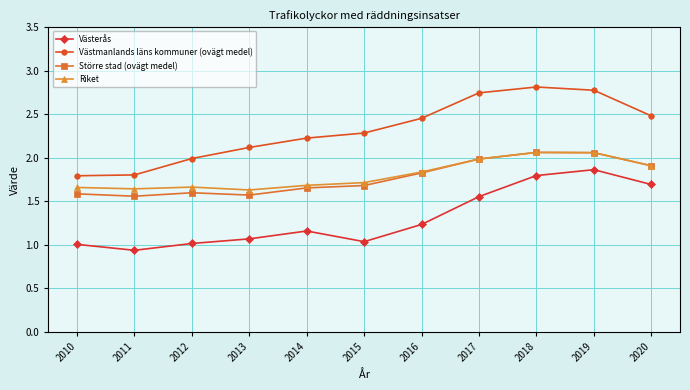

What are all the series names shown in the legend?

Västerås, Västmanlands läns kommuner (ovägt medel), Större stad (ovägt medel), Riket